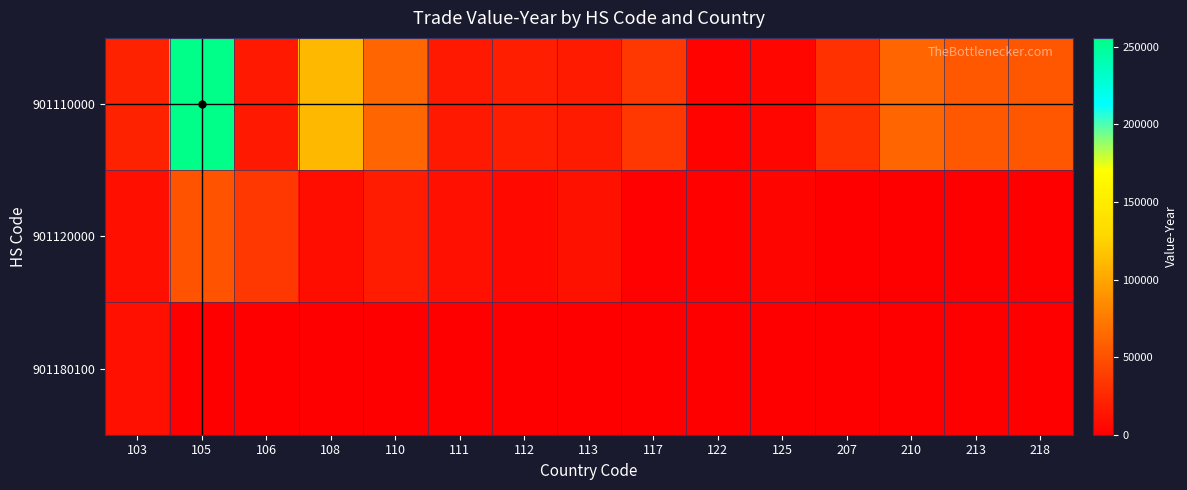

Which label corresponds to the largest value in the chart?

105